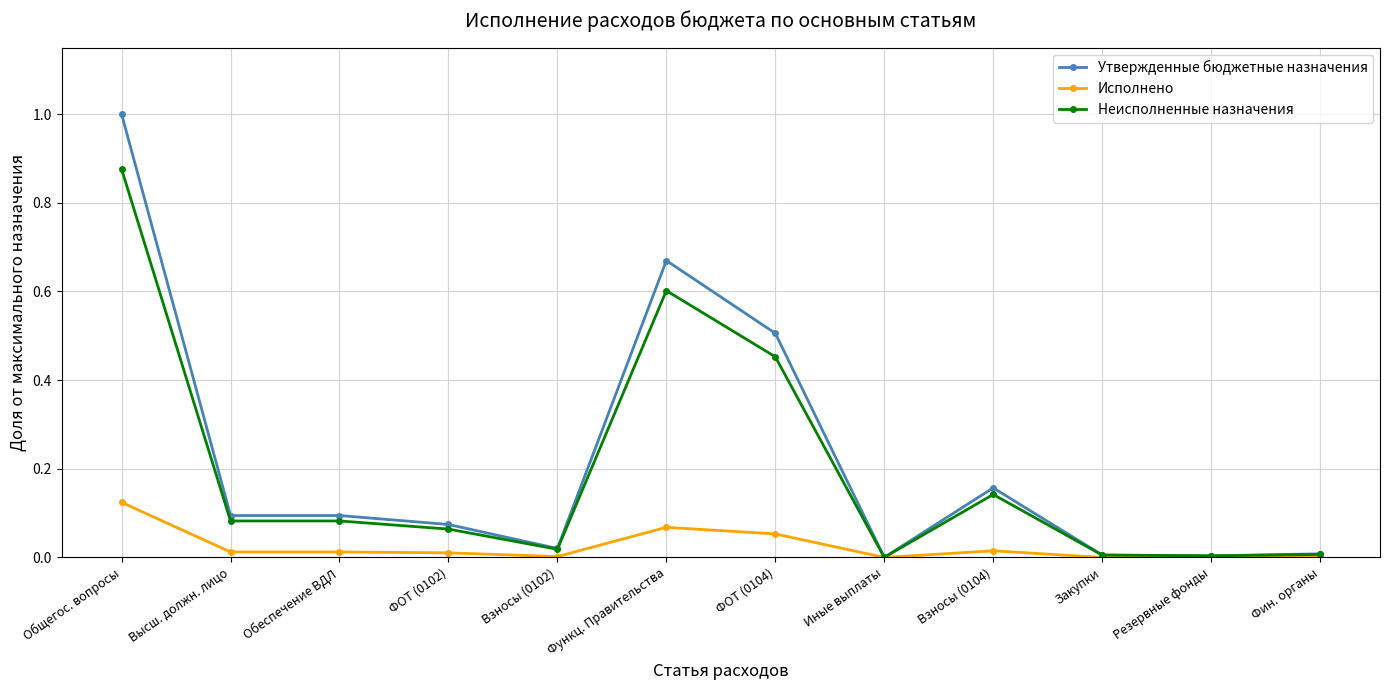

True or false: Неисполненные назначения has more than 1 points higher than both neighbors.

True